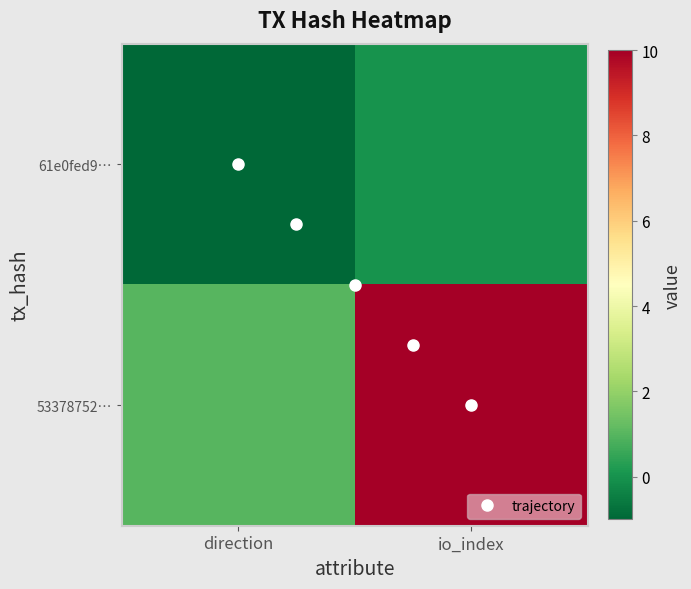

Reading left to right, list all the values displayed in this chart.

61e0fed93a106ce30b3fec506e21b095d5a799a: -1	0
53378752e68a0c41d85ae39edb412733ec15246: 1	10